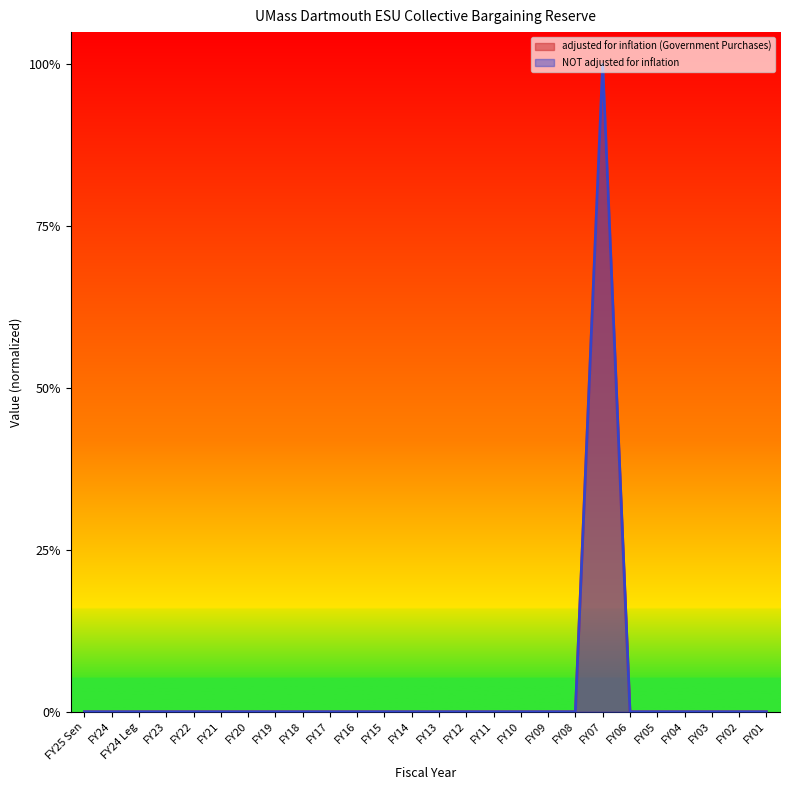

At how many categories does at least one series exceed 0?

1